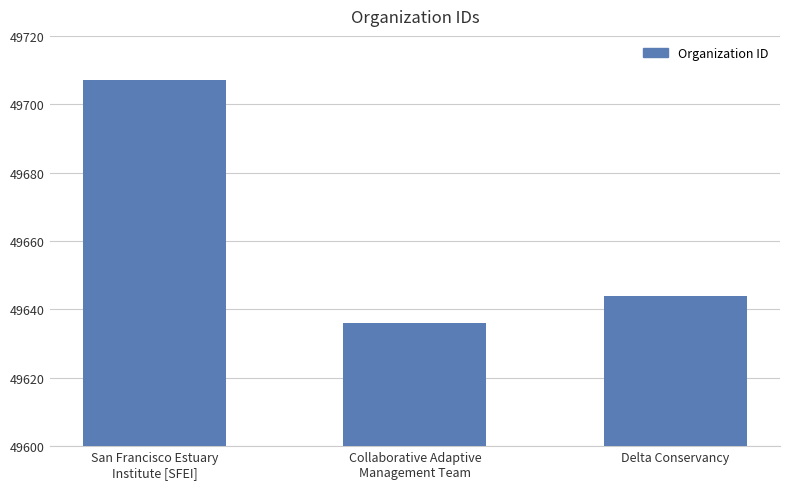

What is the smallest value displayed?

49636